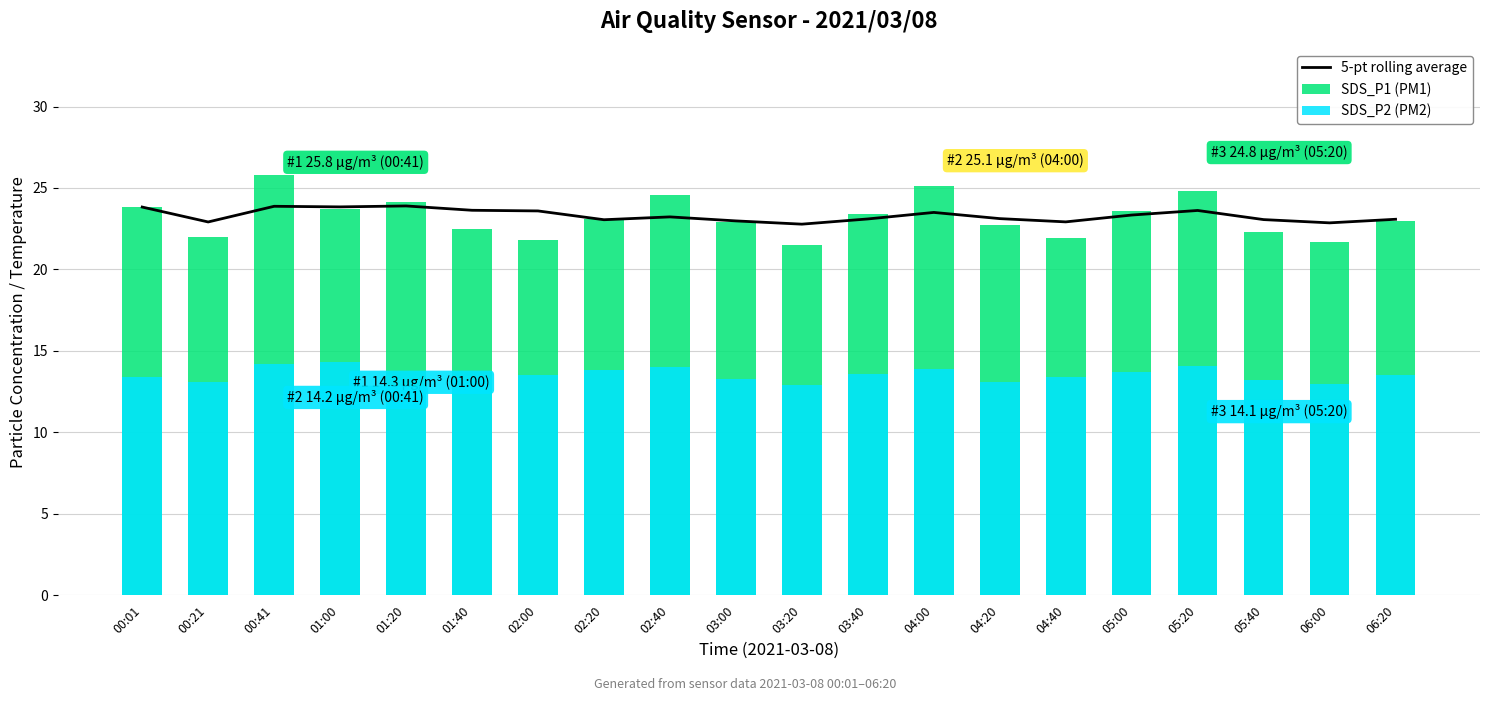

How many data points in 5-pt rolling average are less than 23?

5